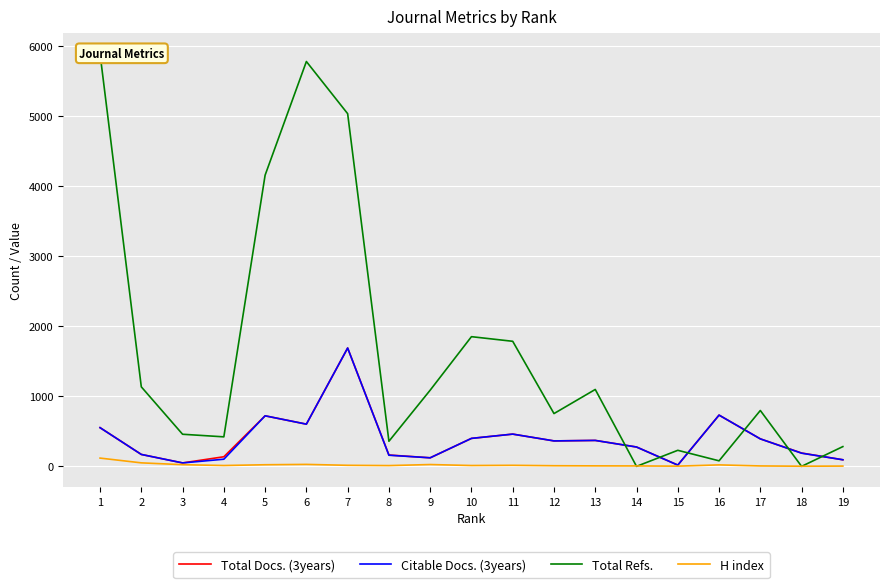

What is the average value of the Total Docs. (3years) series?

395